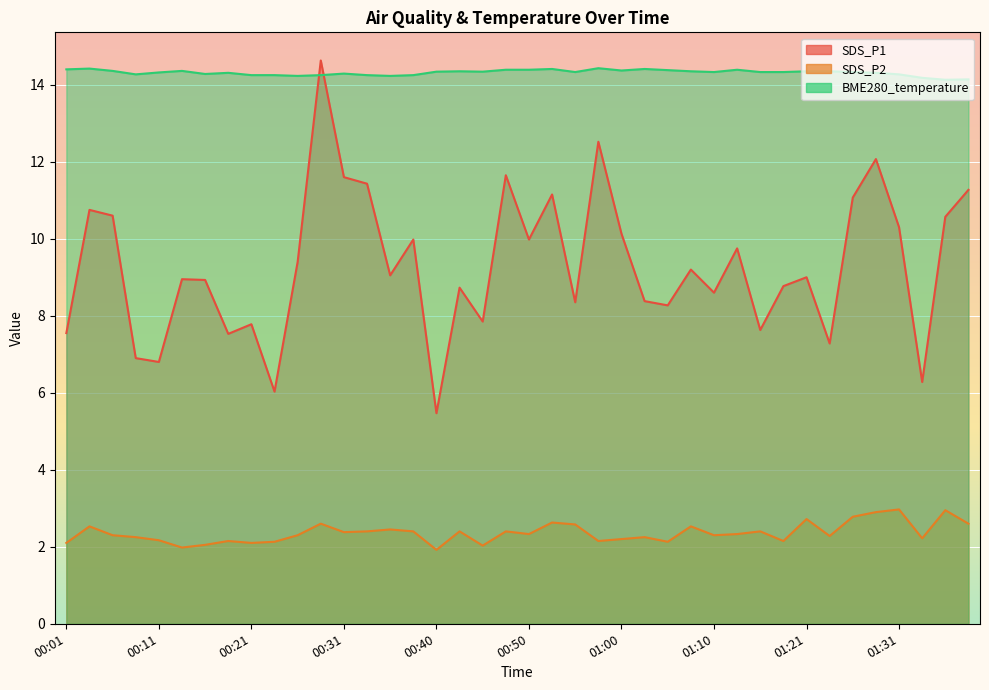

What value does the SDS_P1 series have at 01:39?

11.3